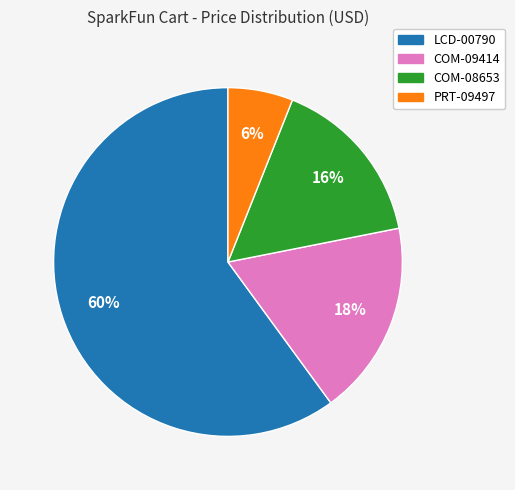

How many slices are in this pie chart?

4